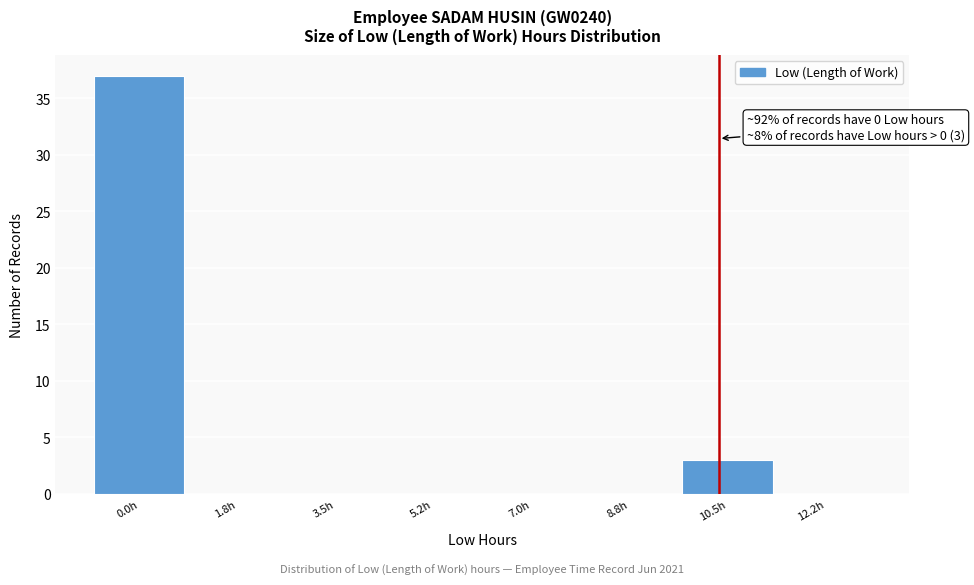

Reading left to right, transcribe all the data shown in this chart.

0.0h=37	1.8h=0	3.5h=0	5.2h=0	7.0h=0	8.8h=0	10.5h=3	12.2h=0